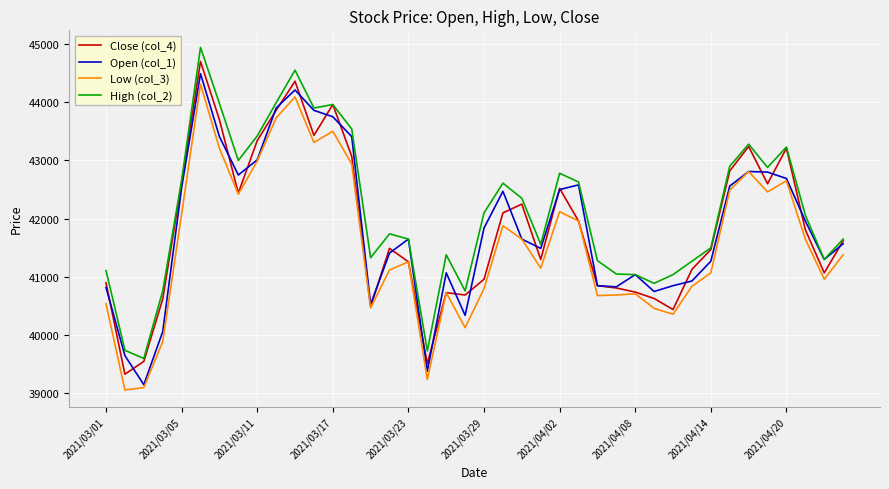

True or false: High (col_2) and Low (col_3) cross at least once.

False